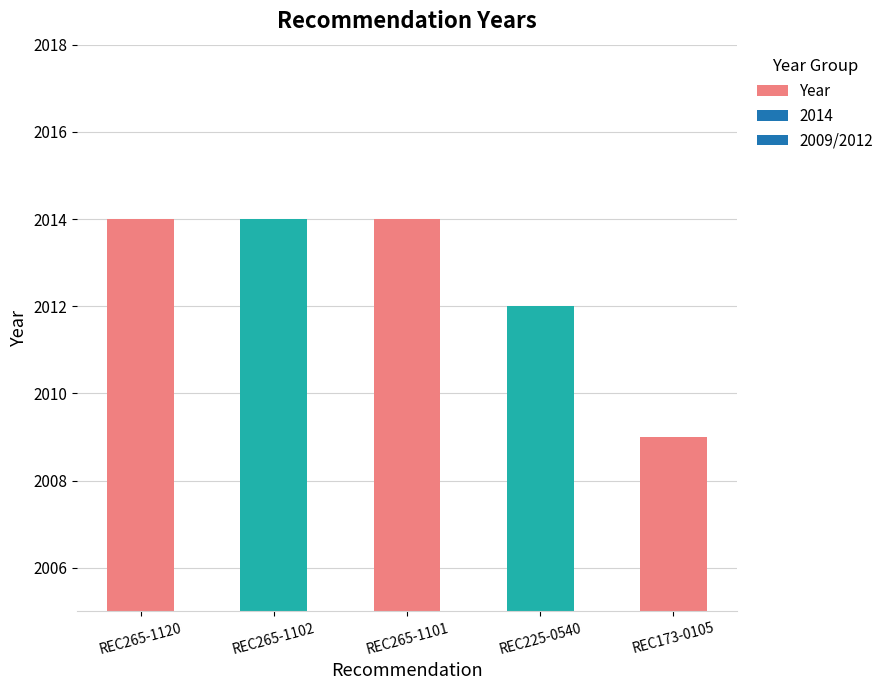

At which label is the value closest to 2011?

REC225-0540